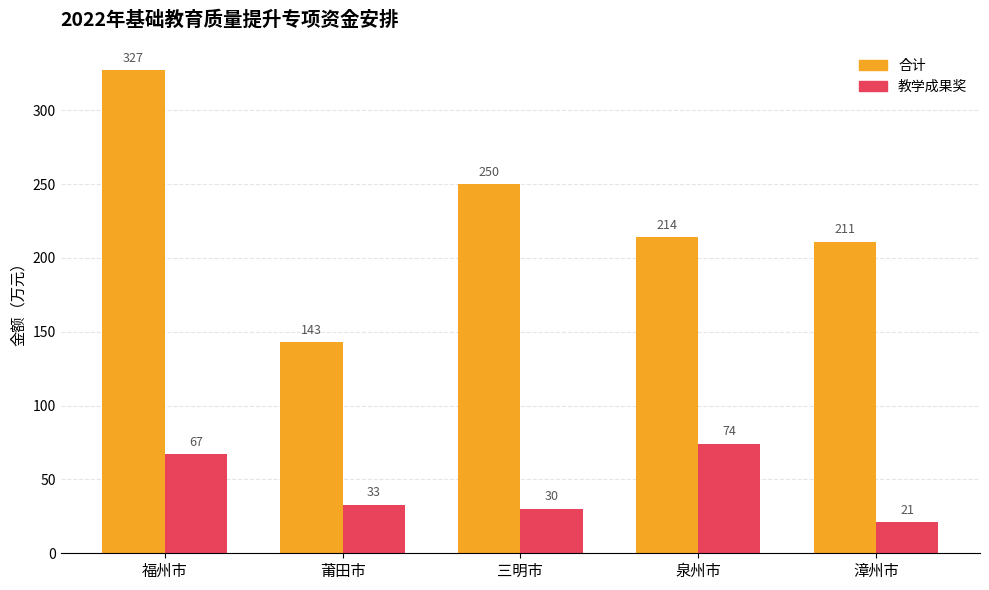

Which series has the widest spread of values?

合计